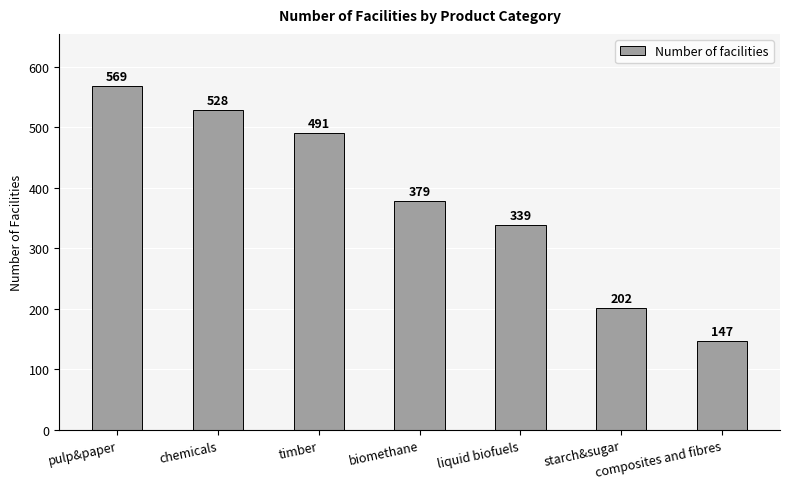

Is it true that the value at composites and fibres is 207?

False